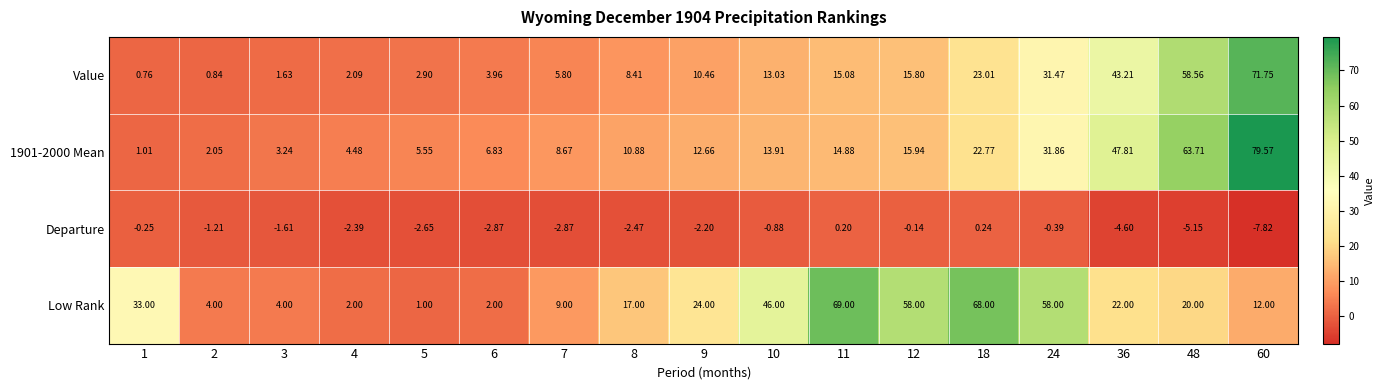

How many categories are shown in the chart?

17